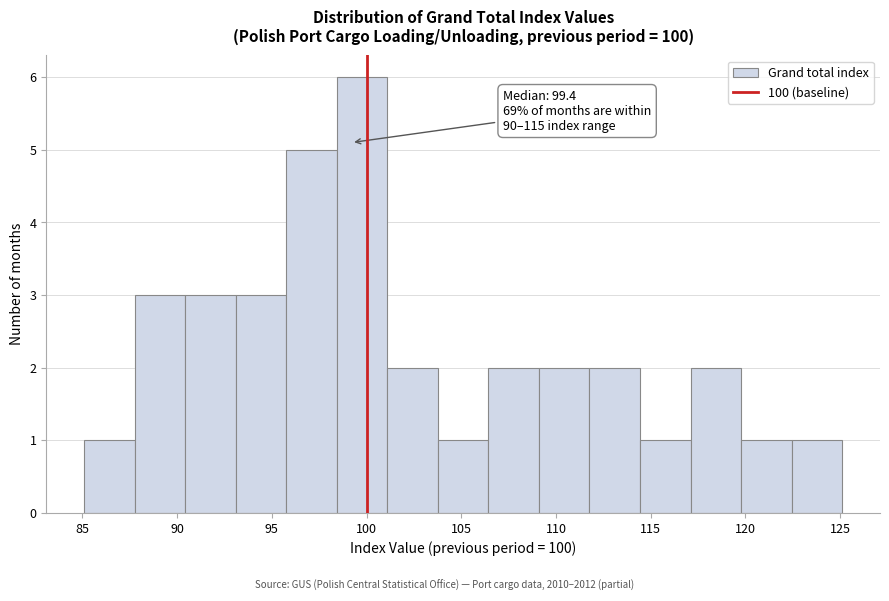

Over which range of the x-axis is the bar tallest?

98.5 to 101.0